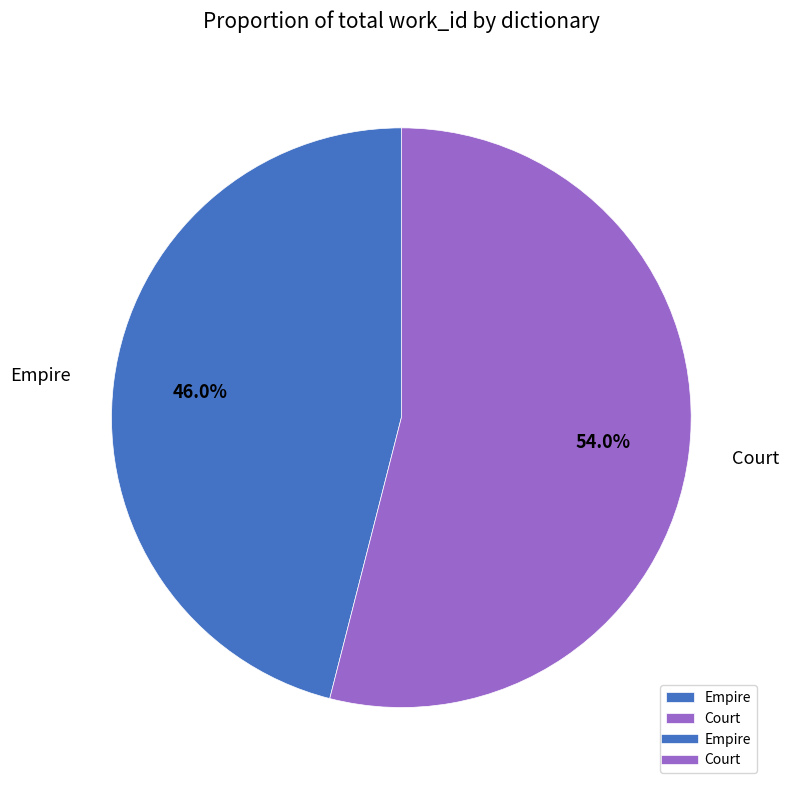

To the nearest percent, what is the difference between the largest and smallest slice percentages?

8%